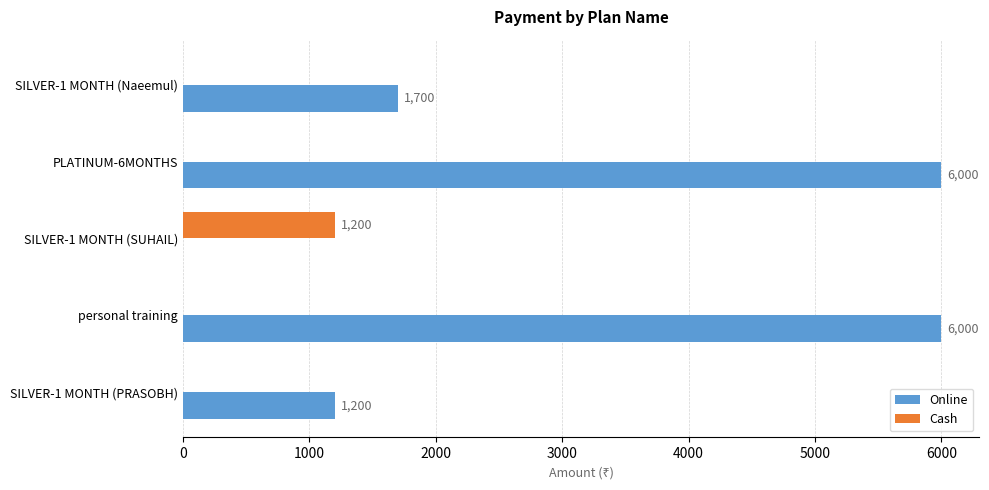

The value of Online at SILVER-1 MONTH (SUHAIL) is 0. True or false?

True